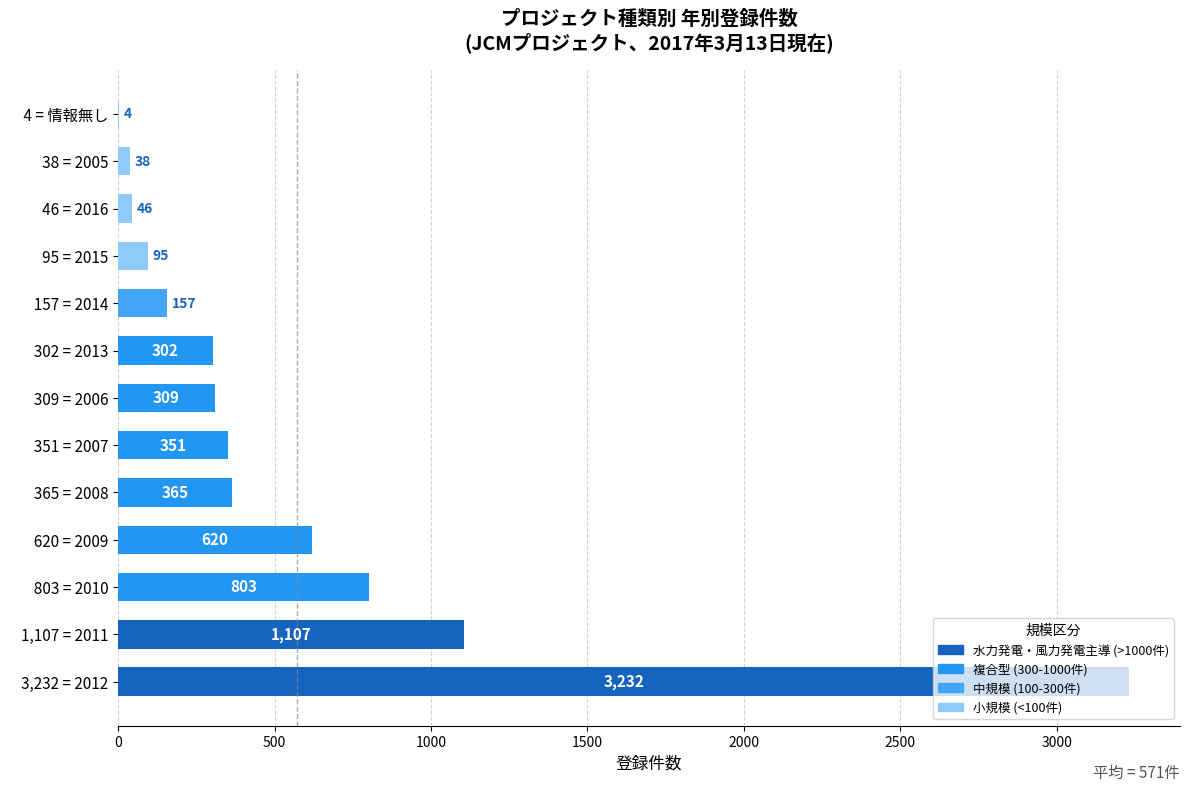

What is the change in value from   803 = 2010 to    46 = 2016?

-757